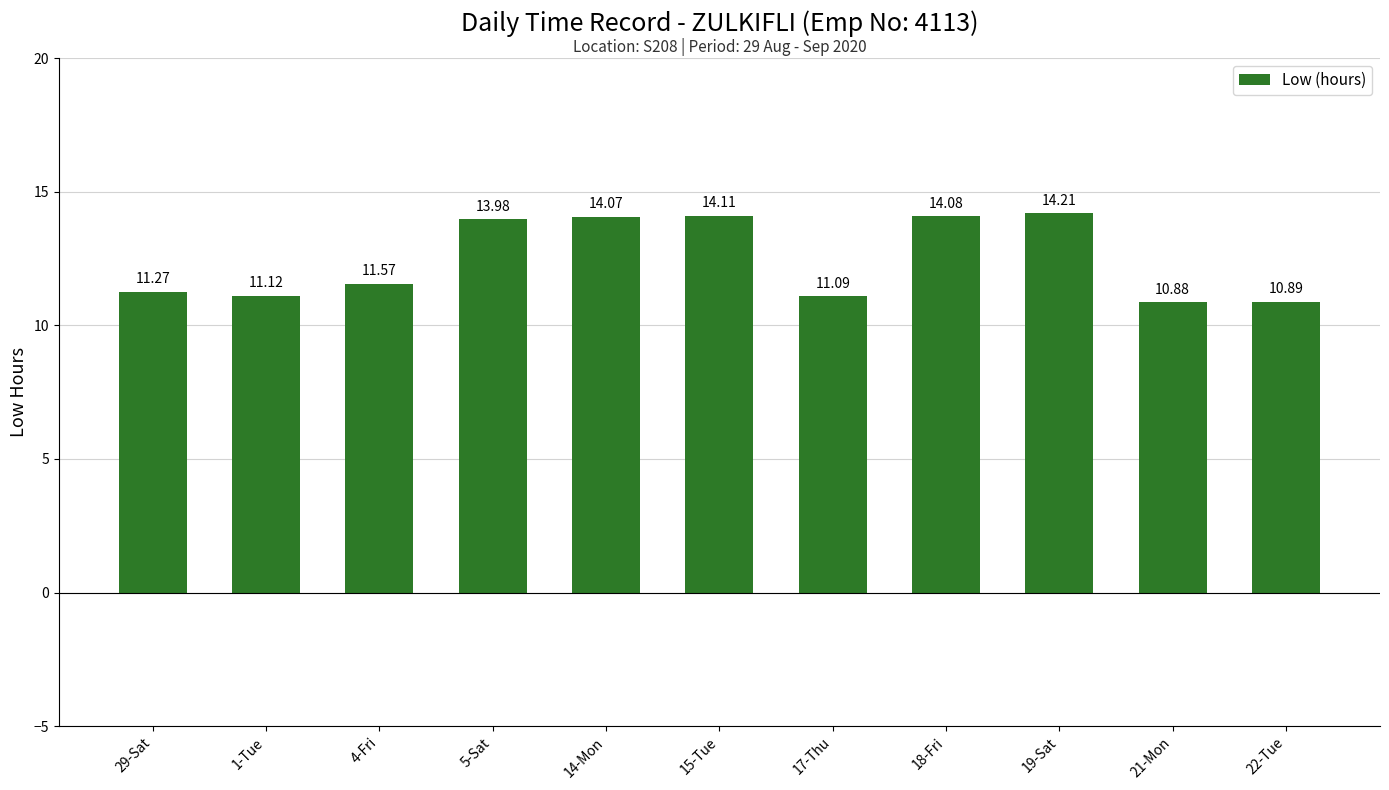

The chart shows a value of 6.1 at 1-Tue. True or false?

False